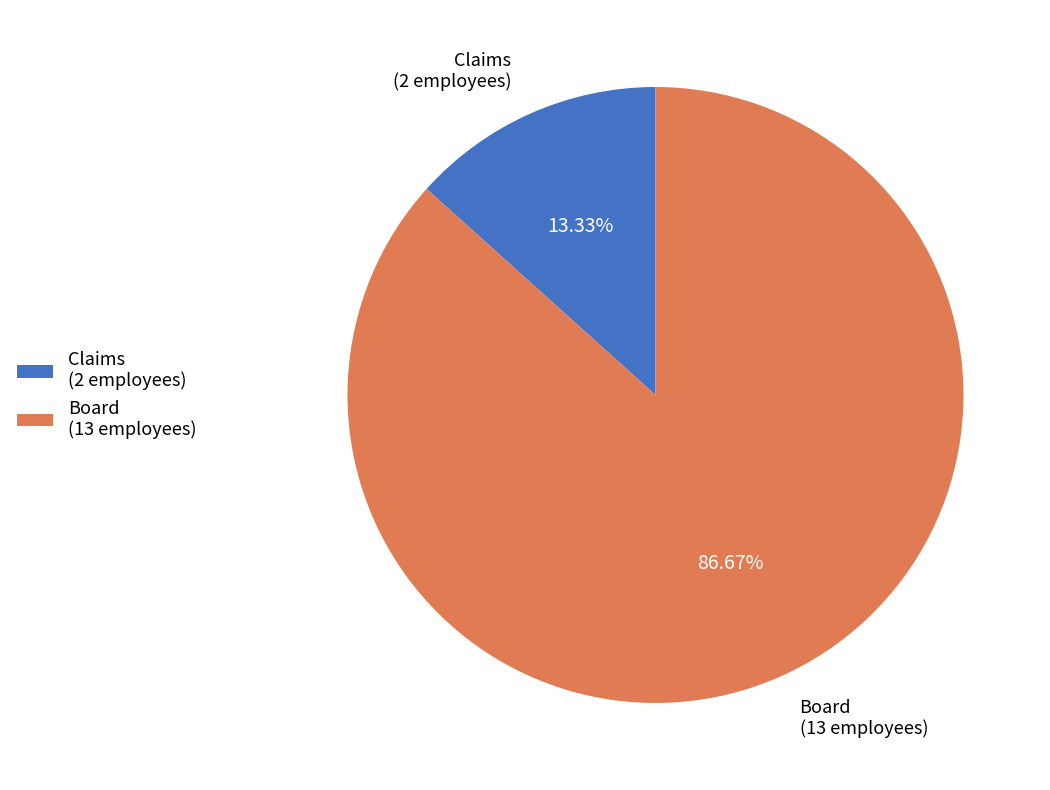

Count the number of slices in the pie.

2